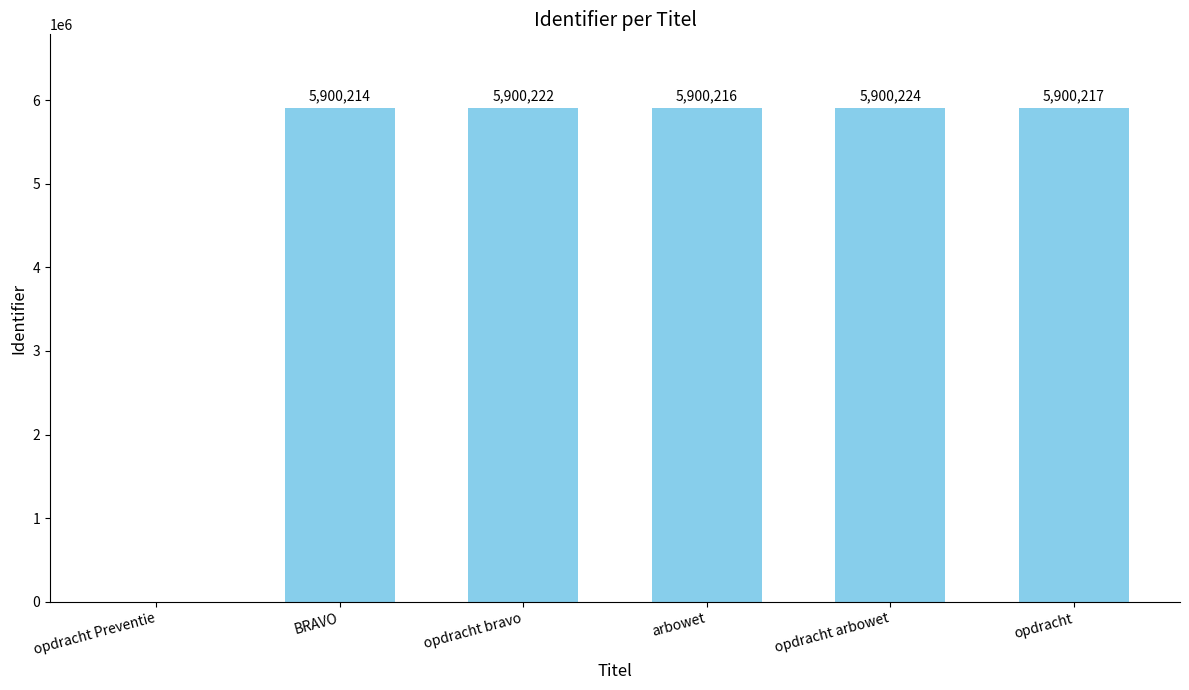

Count the number of categories in the chart.

6